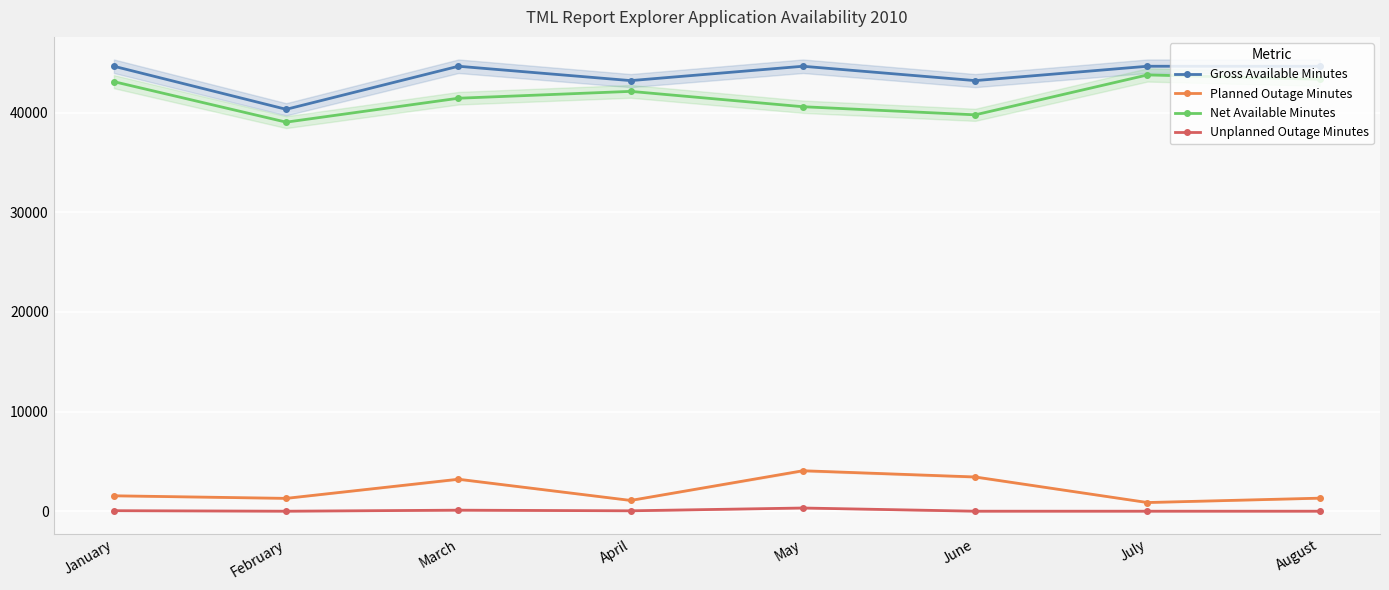

Count the Unplanned Outage Minutes values in the range 0 to 103.

7